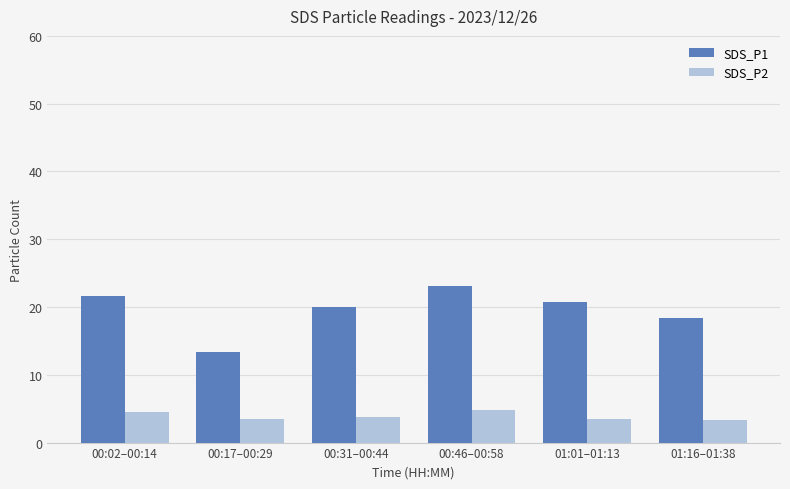

At which label does SDS_P1 first exceed 20?

00:02–00:14